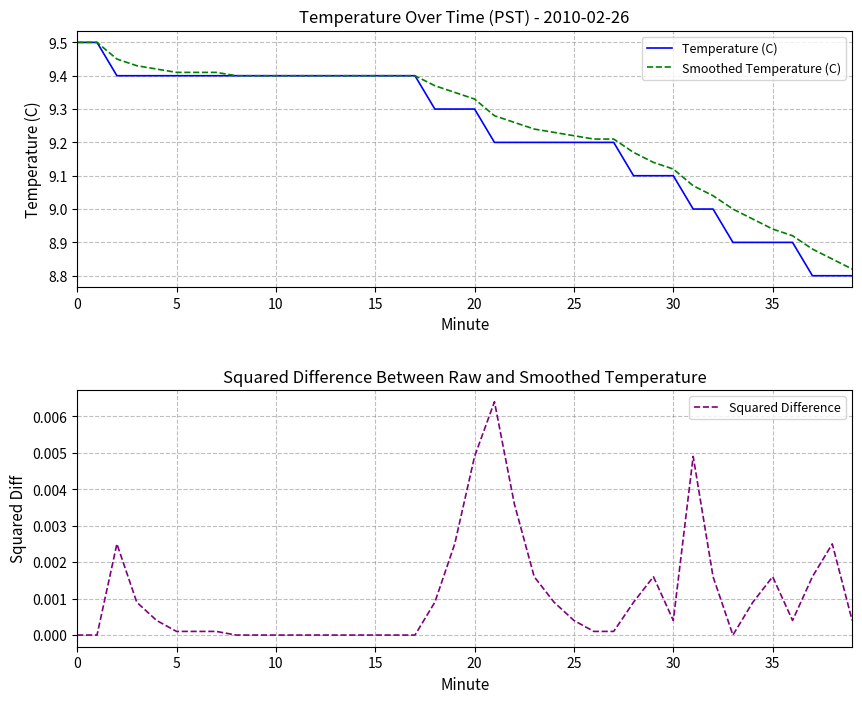

True or false: Temperature (C) has a value of 9.1 at 30.

True